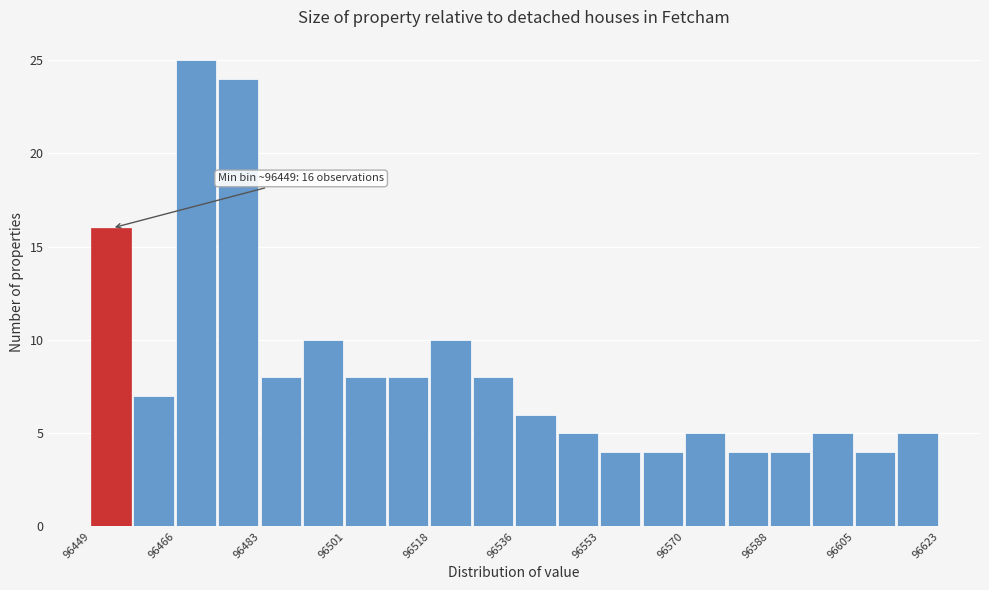

Over which range of the x-axis is the bar tallest?

96466 to 96476